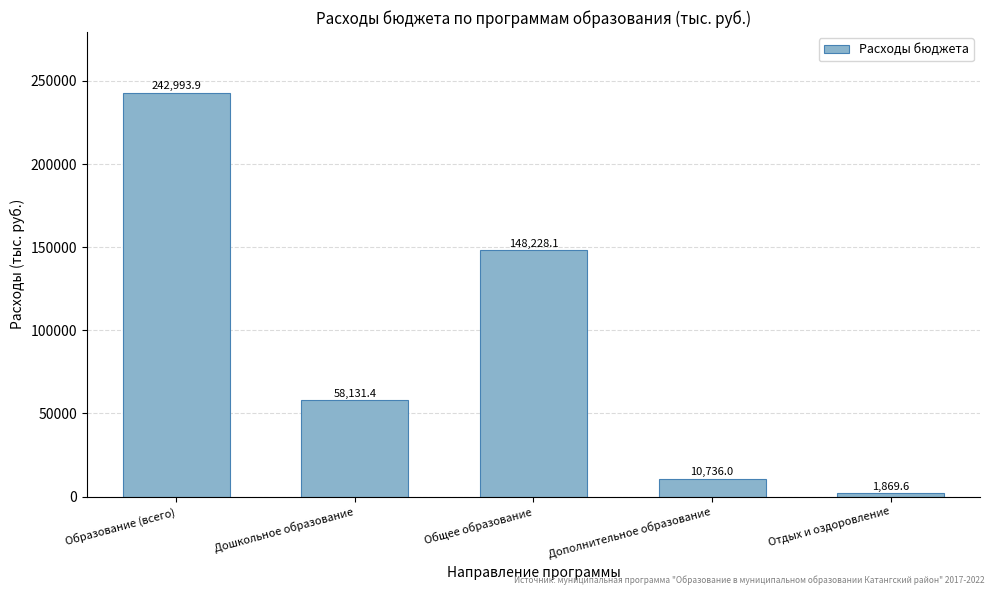

What is the difference between the second highest and minimum values?

146358.5